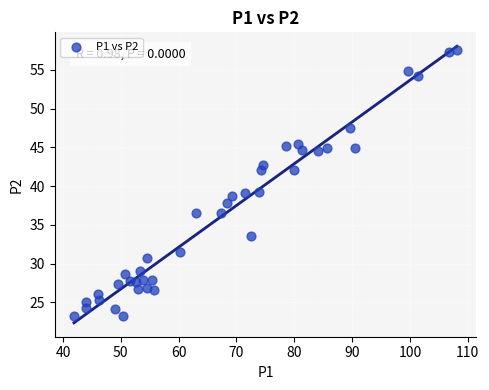

Count the number of points in this scatter plot.

40